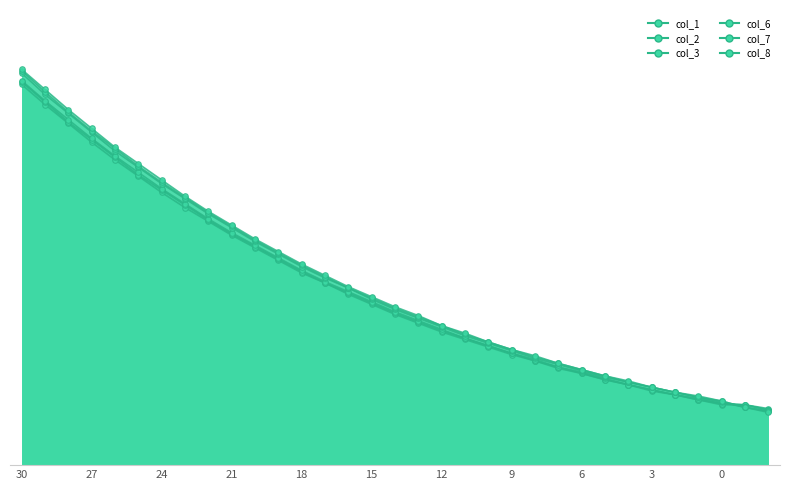

What is the difference between the col_8 values at 13 and -1?

7.7